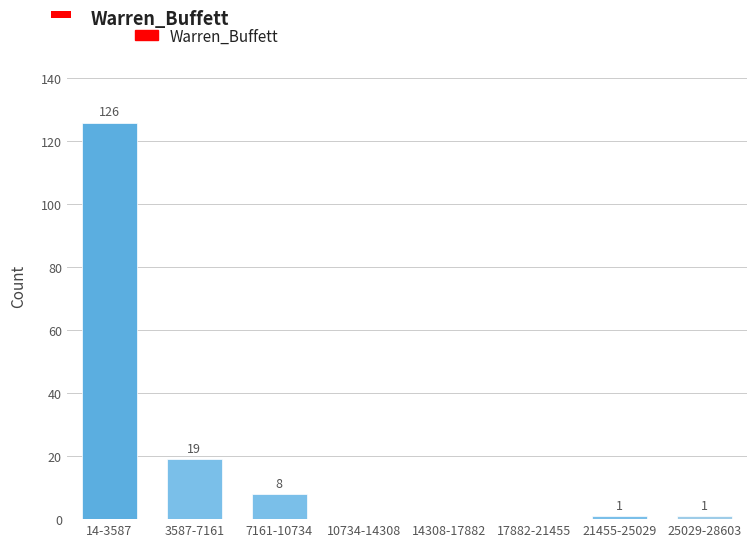

Reading left to right, extract all data points from this chart.

14-3587=126	3587-7161=19	7161-10734=8	10734-14308=0	14308-17882=0	17882-21455=0	21455-25029=1	25029-28603=1